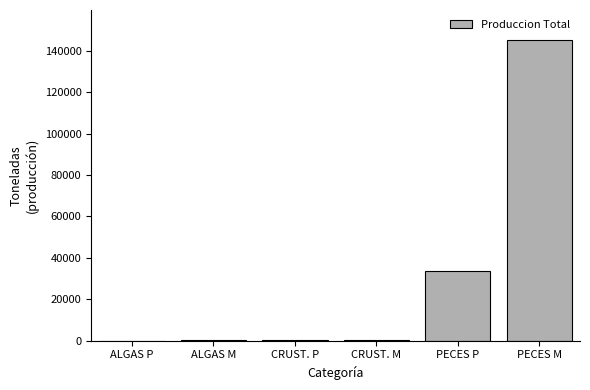

Which category has the highest value across all series?

PECES M